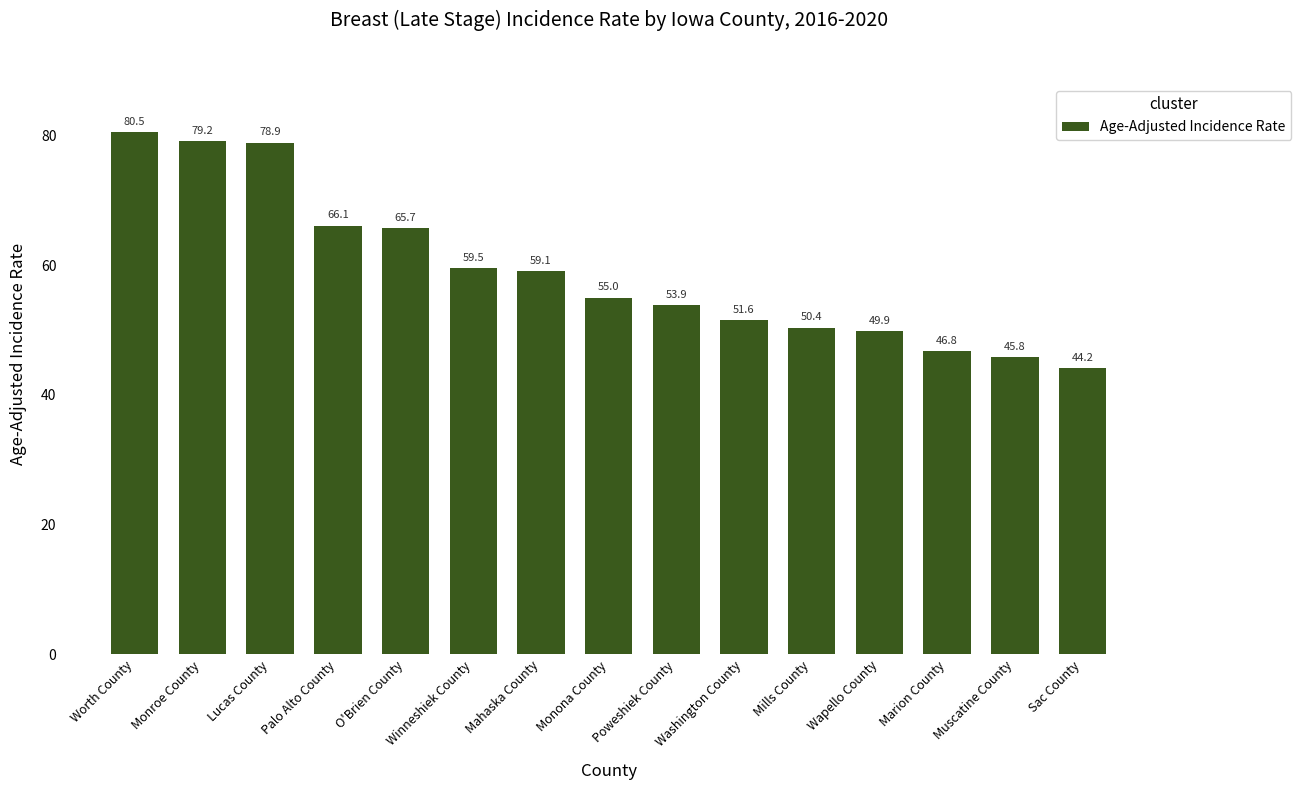

Reading left to right, extract all data points from this chart.

Worth County=80.5	Monroe County=79.2	Lucas County=78.9	Palo Alto County=66.1	O'Brien County=65.7	Winneshiek County=59.5	Mahaska County=59.1	Monona County=55.0	Poweshiek County=53.9	Washington County=51.6	Mills County=50.4	Wapello County=49.9	Marion County=46.8	Muscatine County=45.8	Sac County=44.2